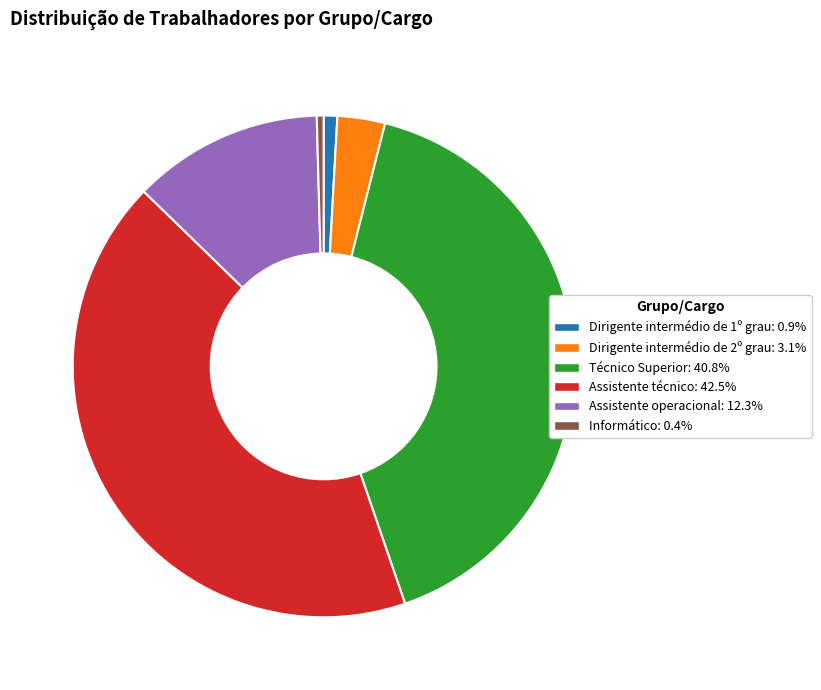

Which slice is the largest?

Assistente técnico